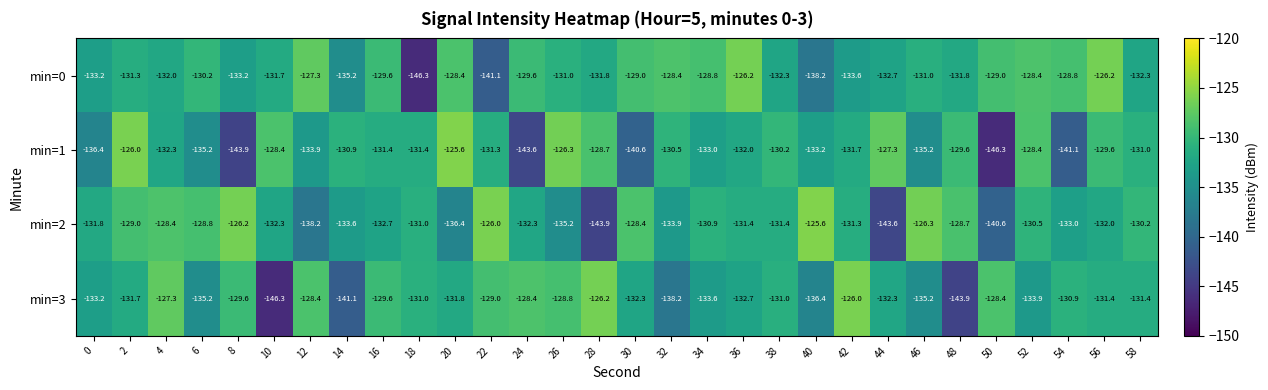

At how many categories does at least one series exceed -128?

14